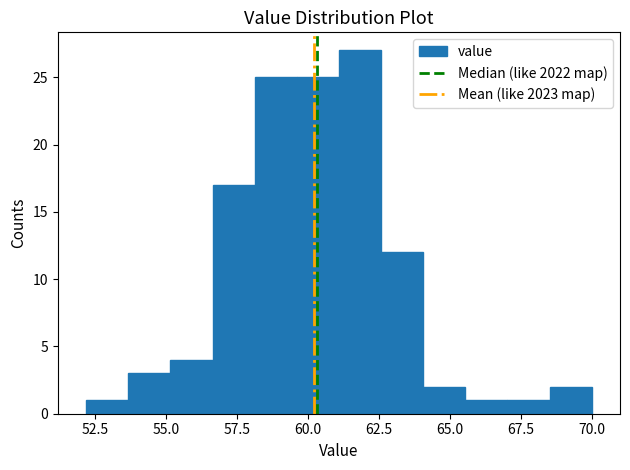

Read against the x-axis, roughly where is the centre of the tallest bar?

62.0